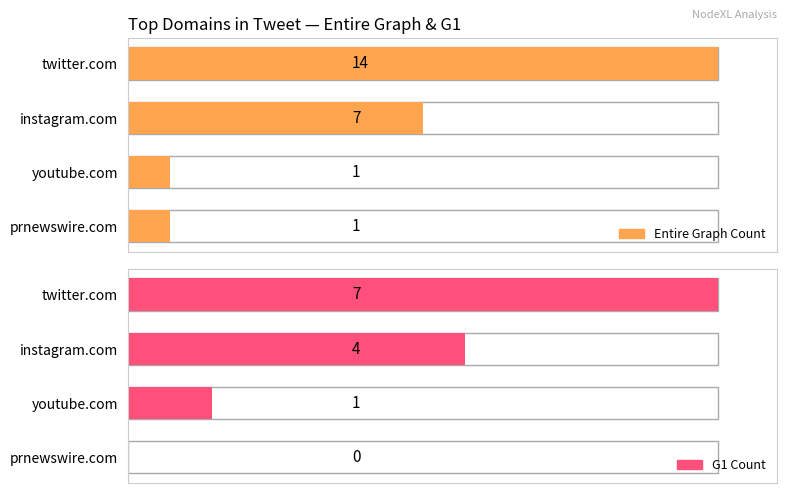

List the series in order of their overall mean, highest first.

Entire Graph Count, G1 Count